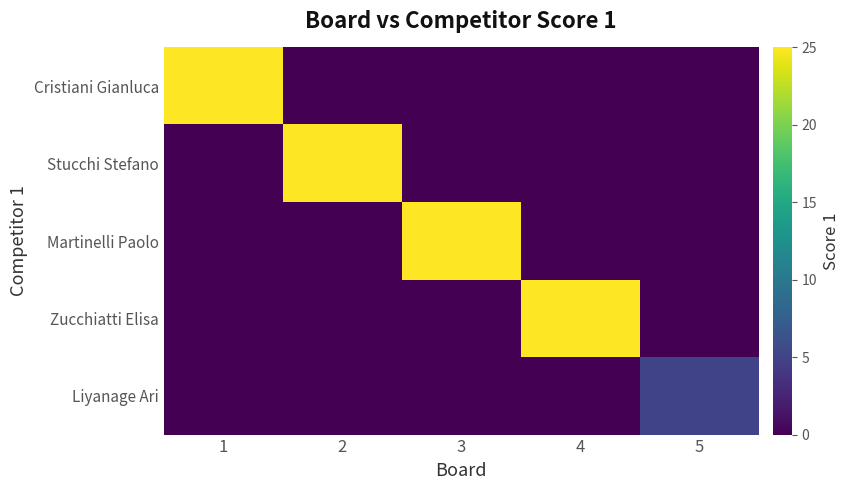

Which series has the widest spread of values?

Cristiani Gianluca